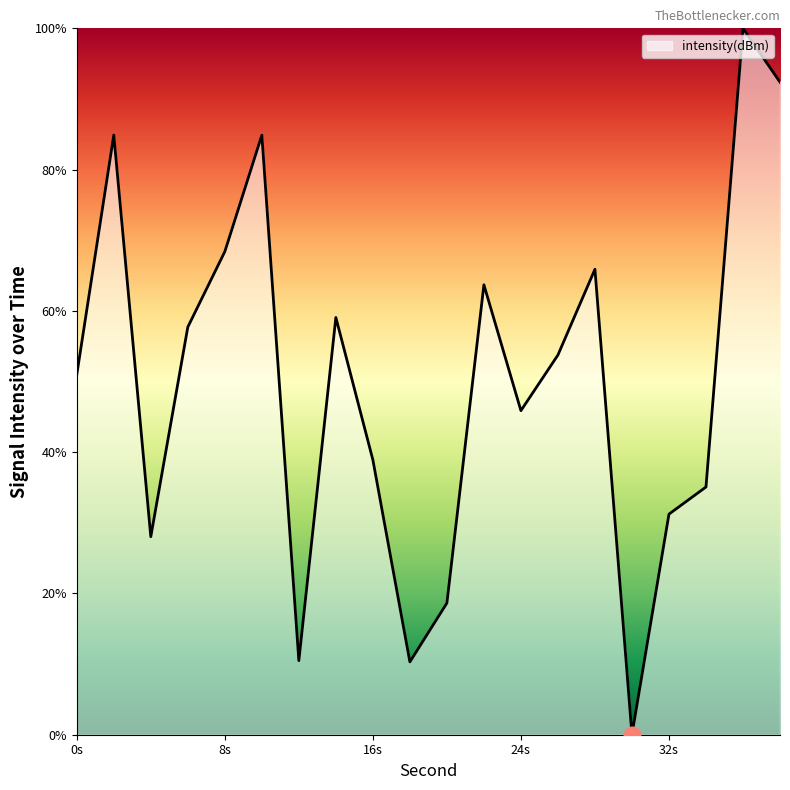

What is the difference between the maximum and minimum values?

100.0